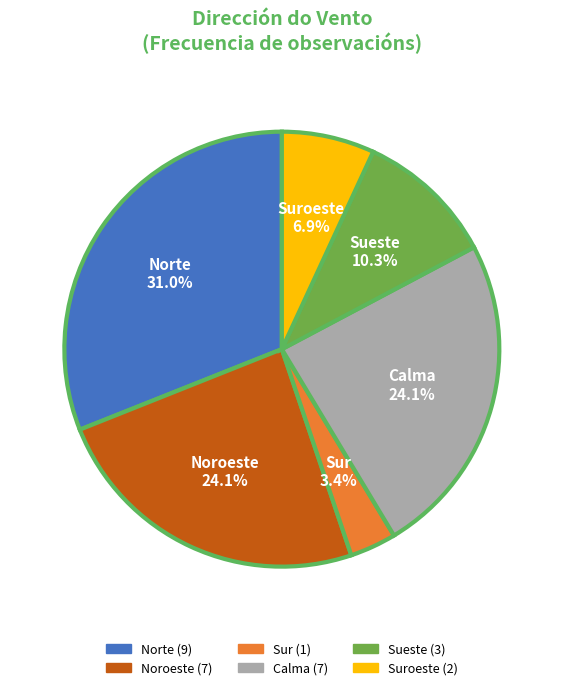

Count the number of slices in the pie.

6